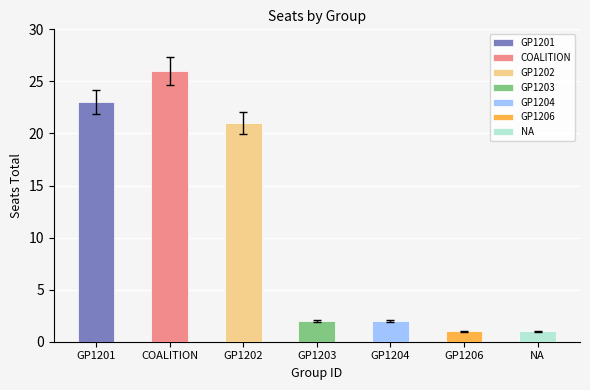

What is the smallest value displayed?

1